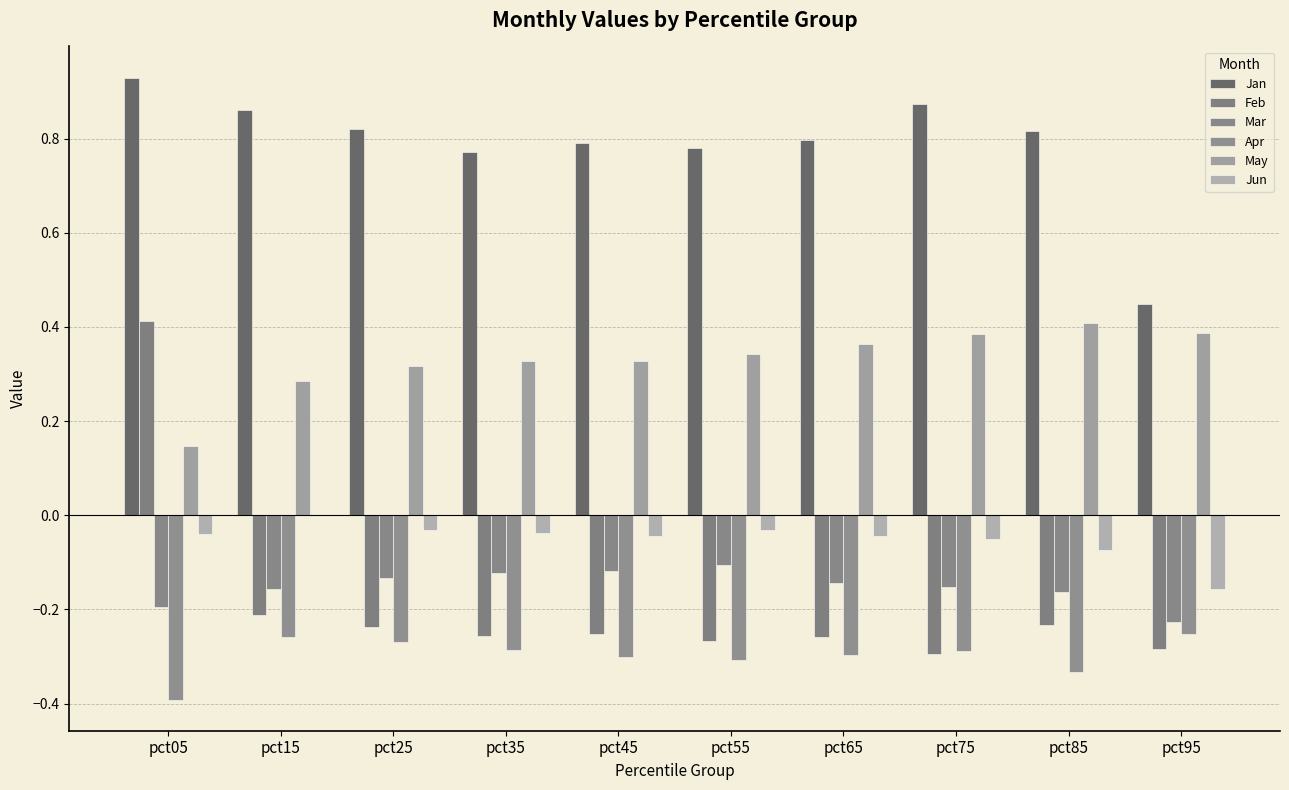

What is the spread (max minus min) of values at pct65?

1.1